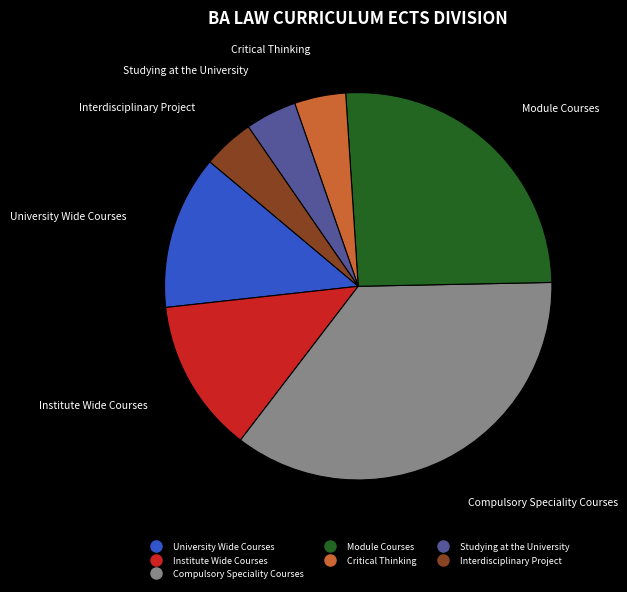

How many segments does this pie chart have?

7